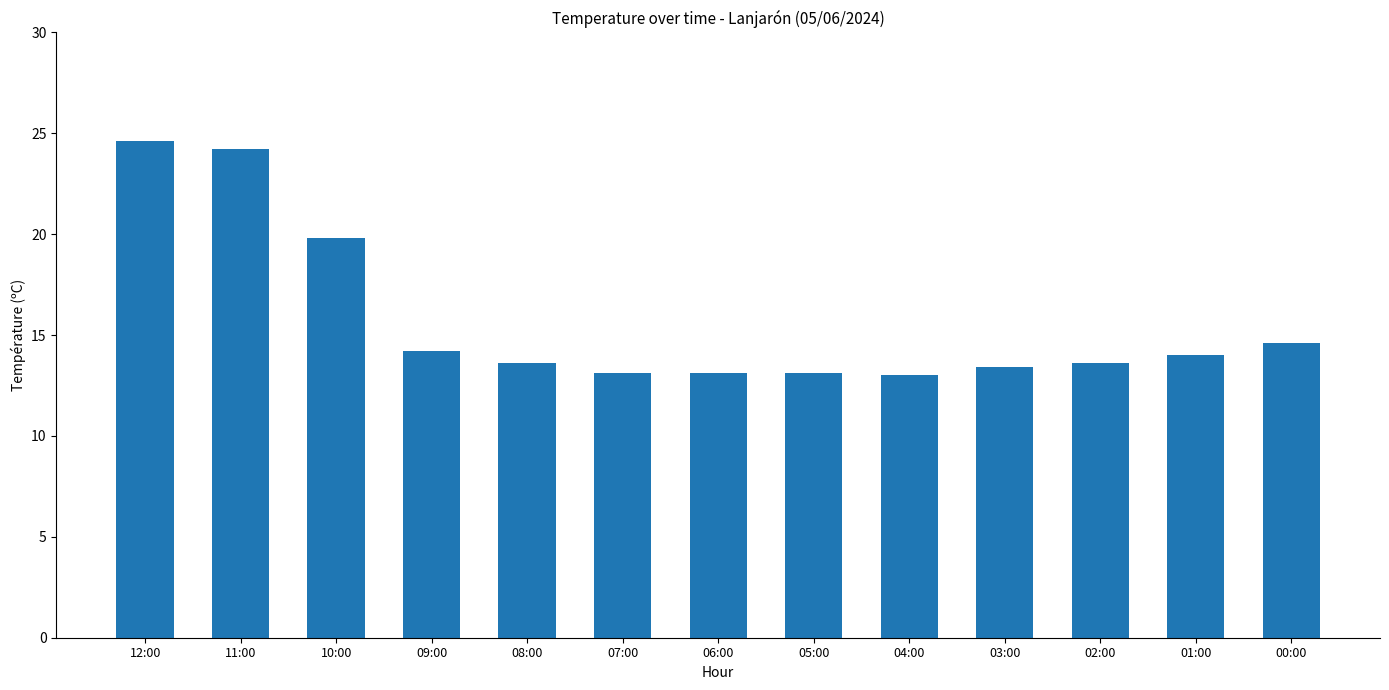

What is the greatest value displayed?

24.6